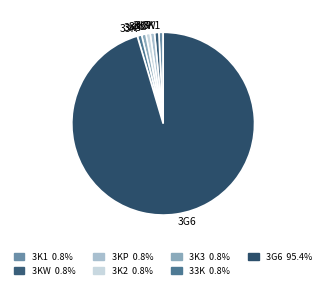

Approximately how many times larger is the value at 3K1 compared to 3KP?

1.0